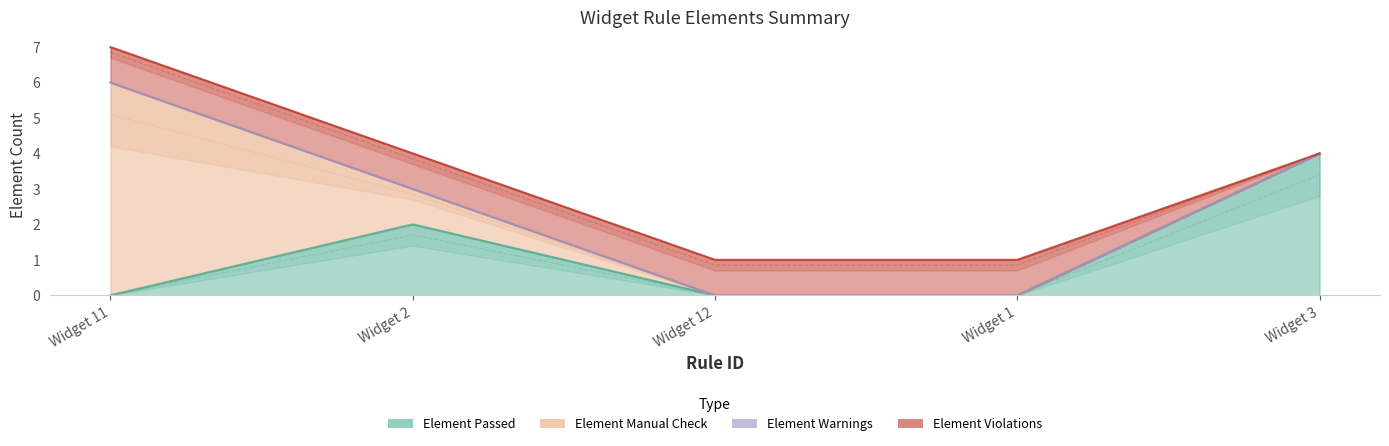

What is the sum of the Element Violations values at Widget 12 and Widget 3?

1